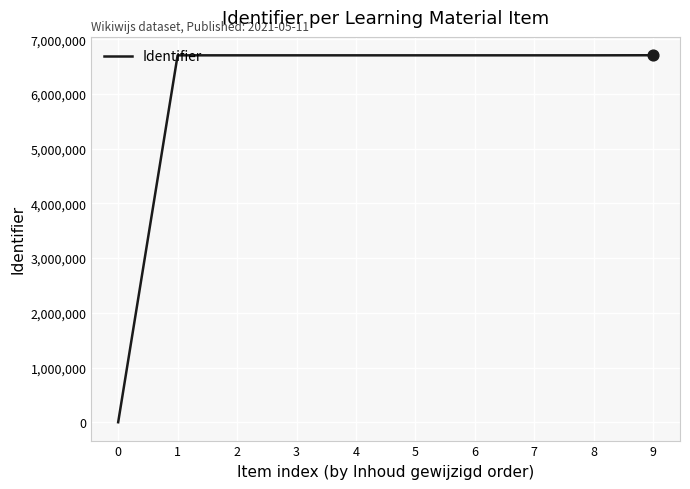

What is the change in value from 4 to 8?

+26